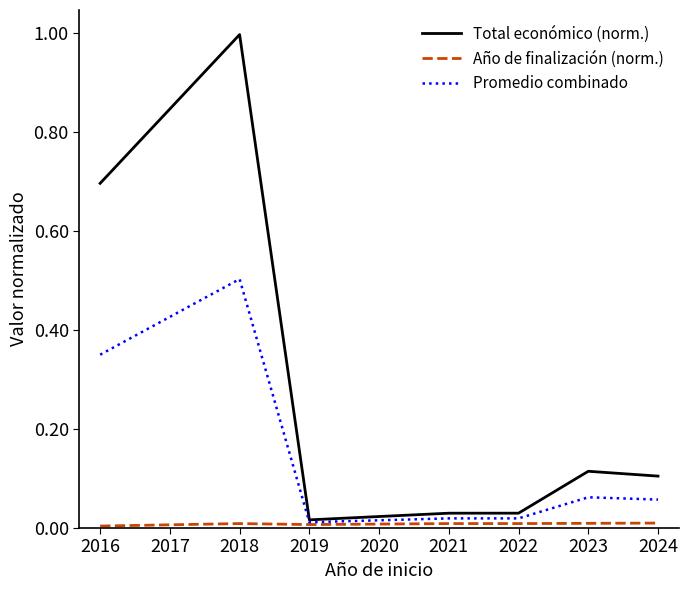

The Promedio combinado series shows 0.0 at 2018. True or false?

False